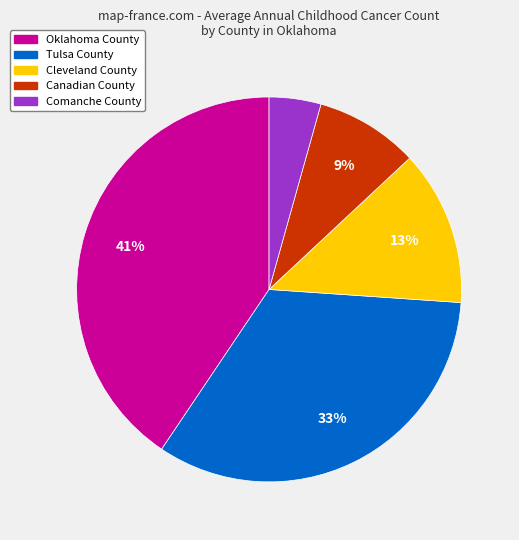

Do Comanche County and Tulsa County together represent more than half of the pie?

No